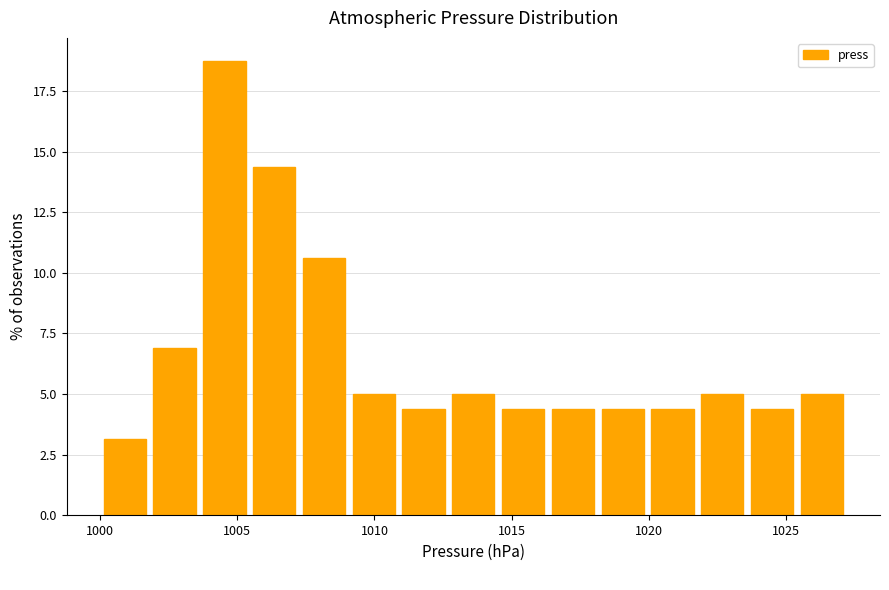

Read against the x-axis, roughly where is the centre of the tallest bar?

1004.5